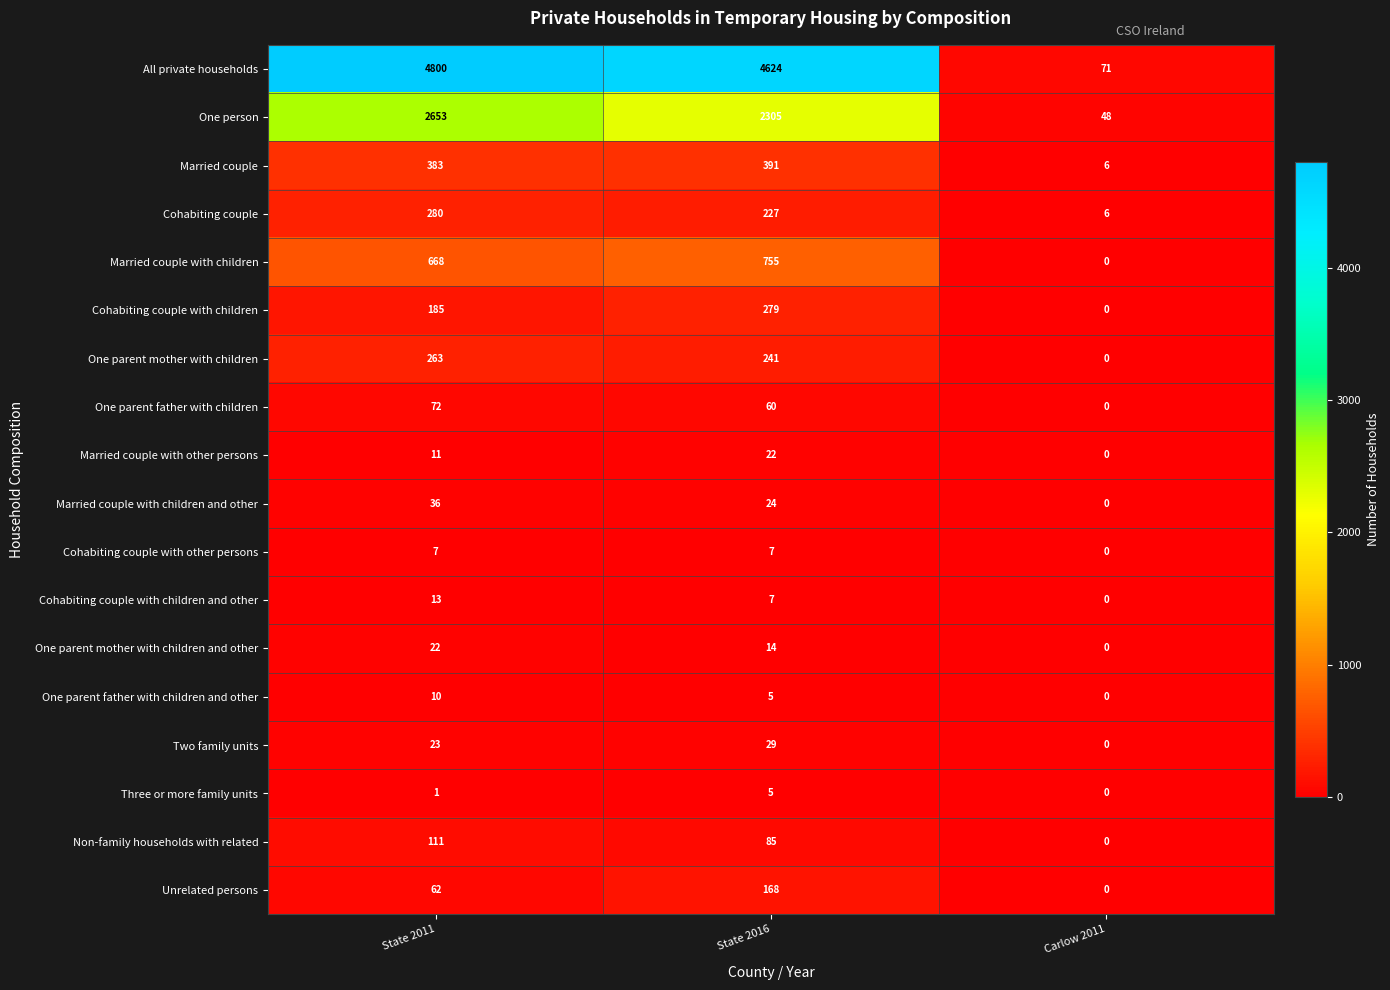

What is the approximate value of One person at Carlow 2011, to the nearest 10?

50